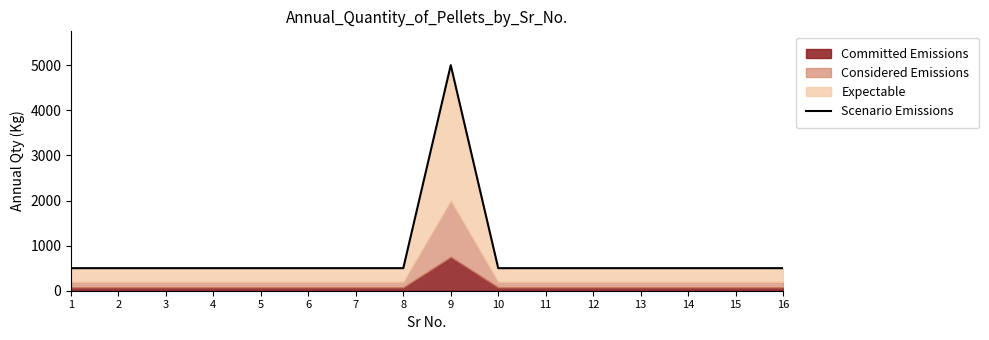

Approximately how many times larger is the value at 12 compared to 4?

1.0